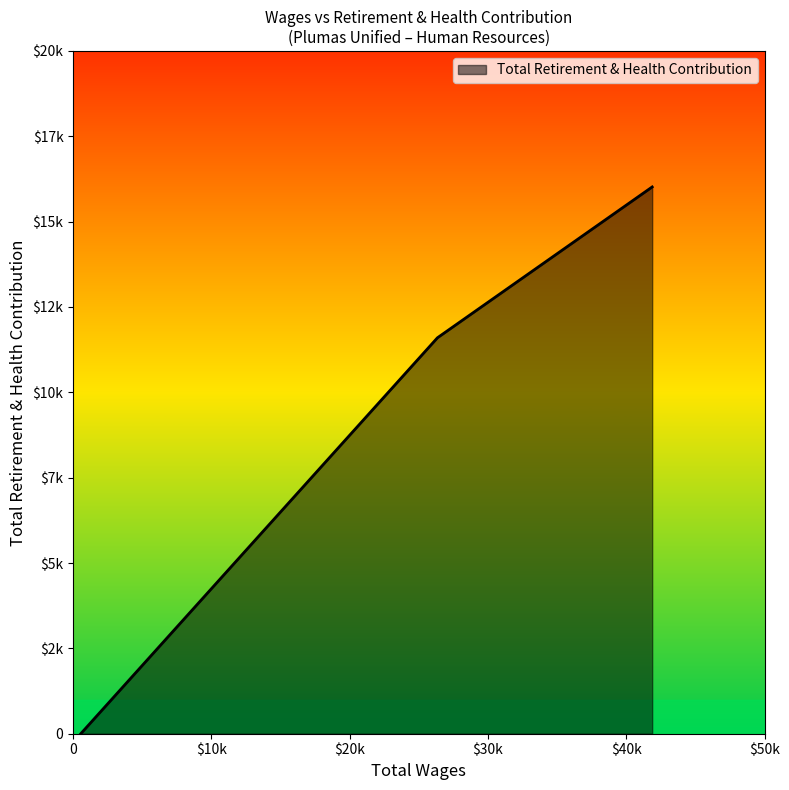

Does the chart have visible grid lines?

No